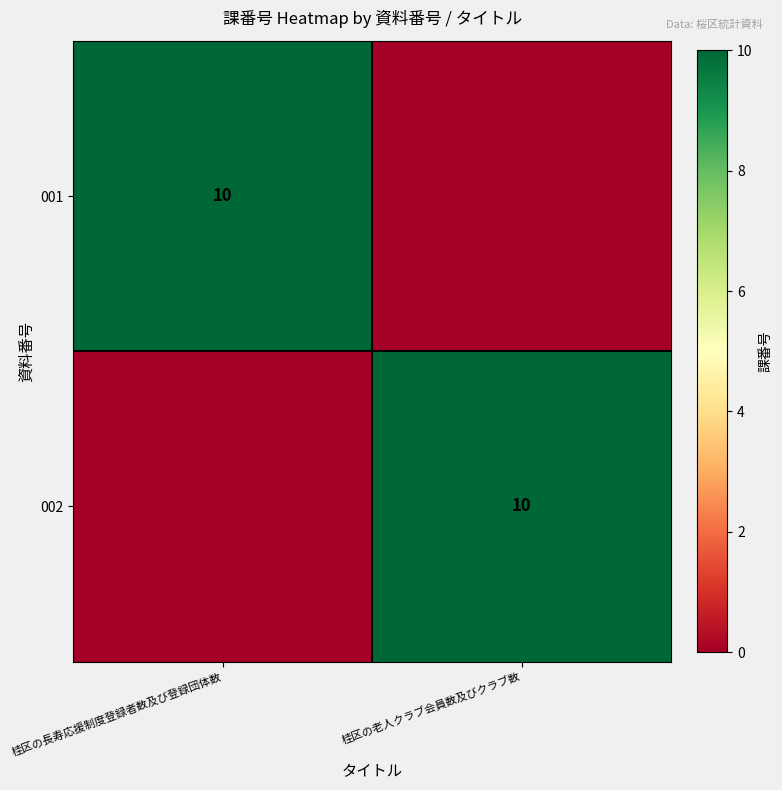

The 002 series shows 10 at 桂区の老人クラブ会員数及びクラブ数. True or false?

True